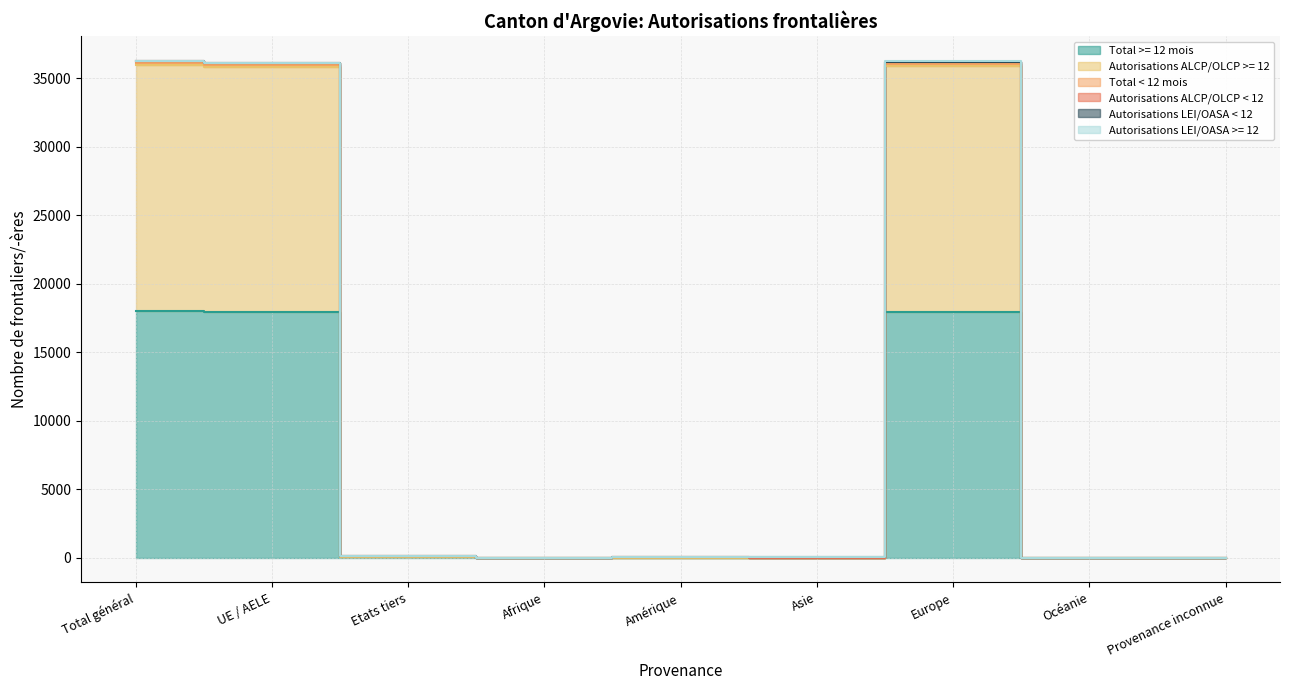

At which label does Autorisations ALCP/OLCP < 12 reach its minimum?

Afrique